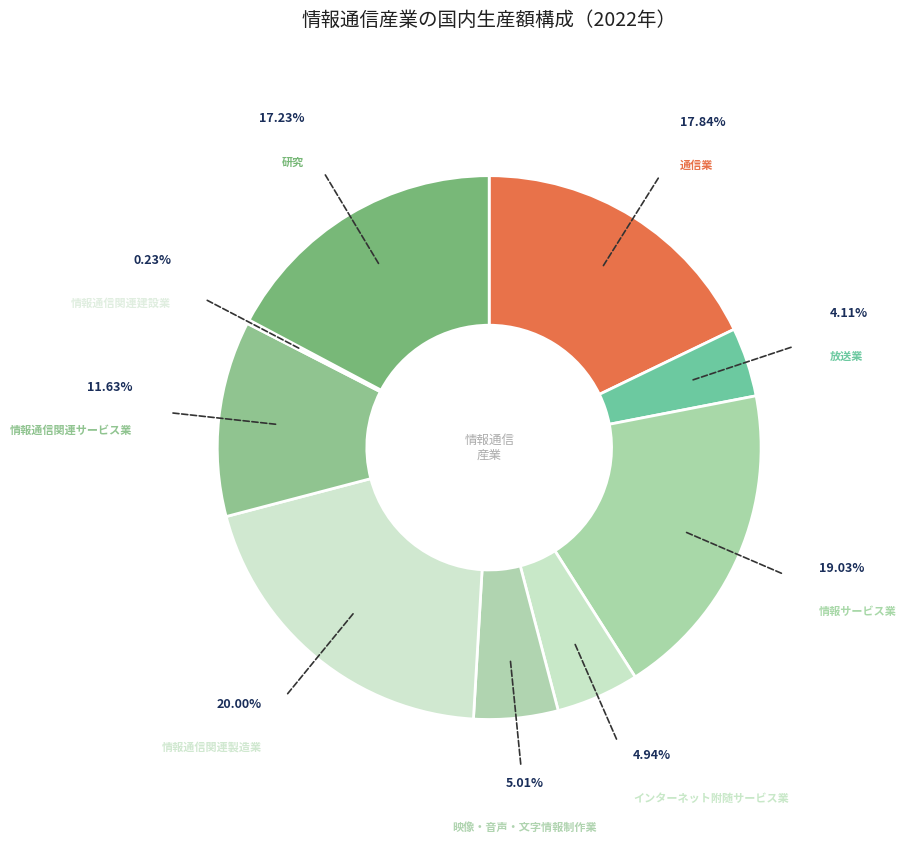

Between 通信業 and 情報通信関連製造業, which is larger?

情報通信関連製造業